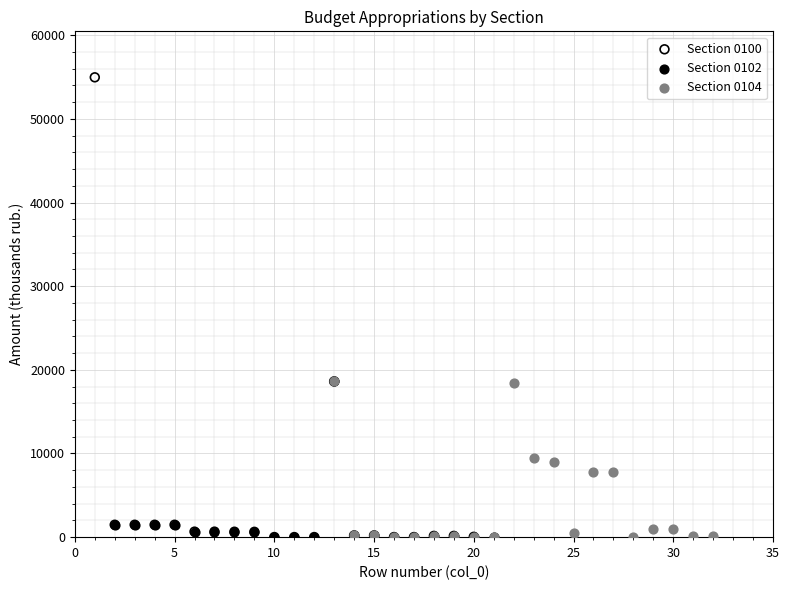

Which series contains the highest Y value?

Section 0100